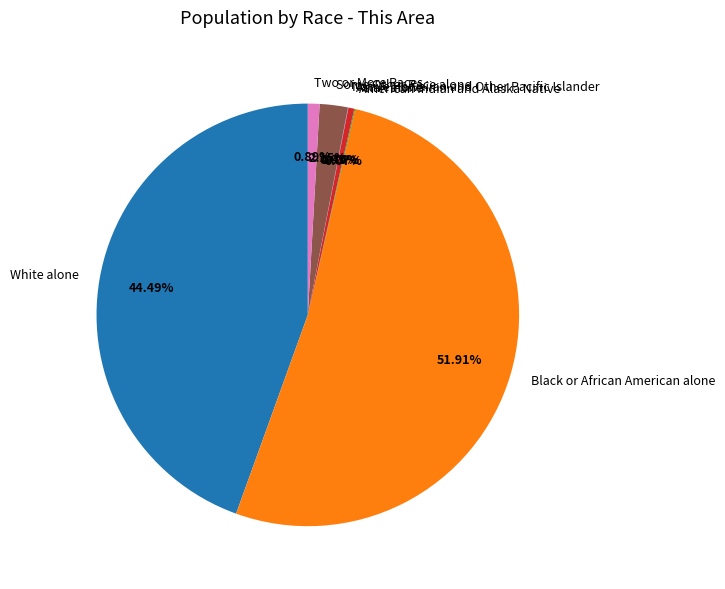

Is the sum of Two or More Races and Black or African American alone greater than half?

Yes